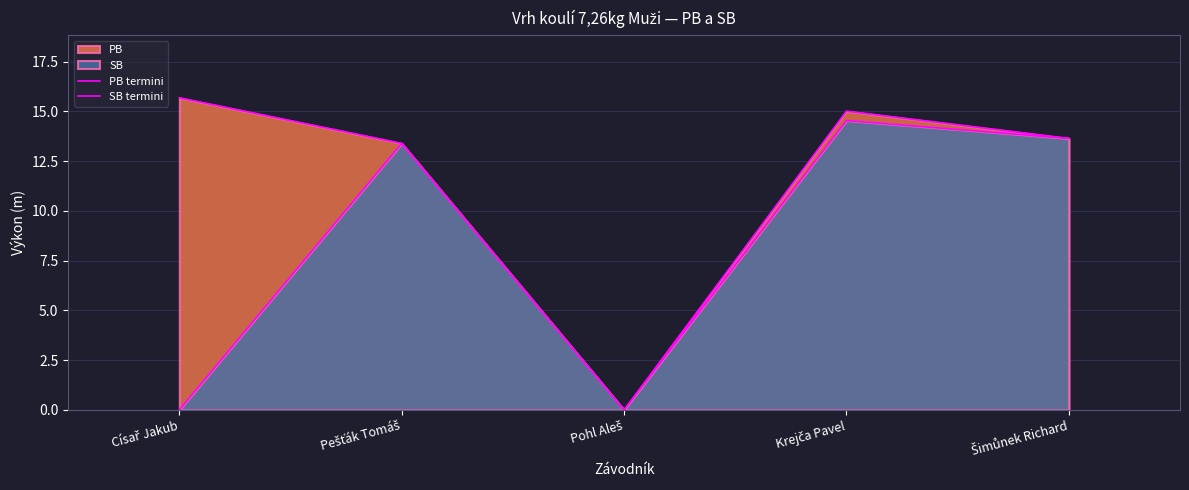

What is the average value of the PB termini series?

11.5